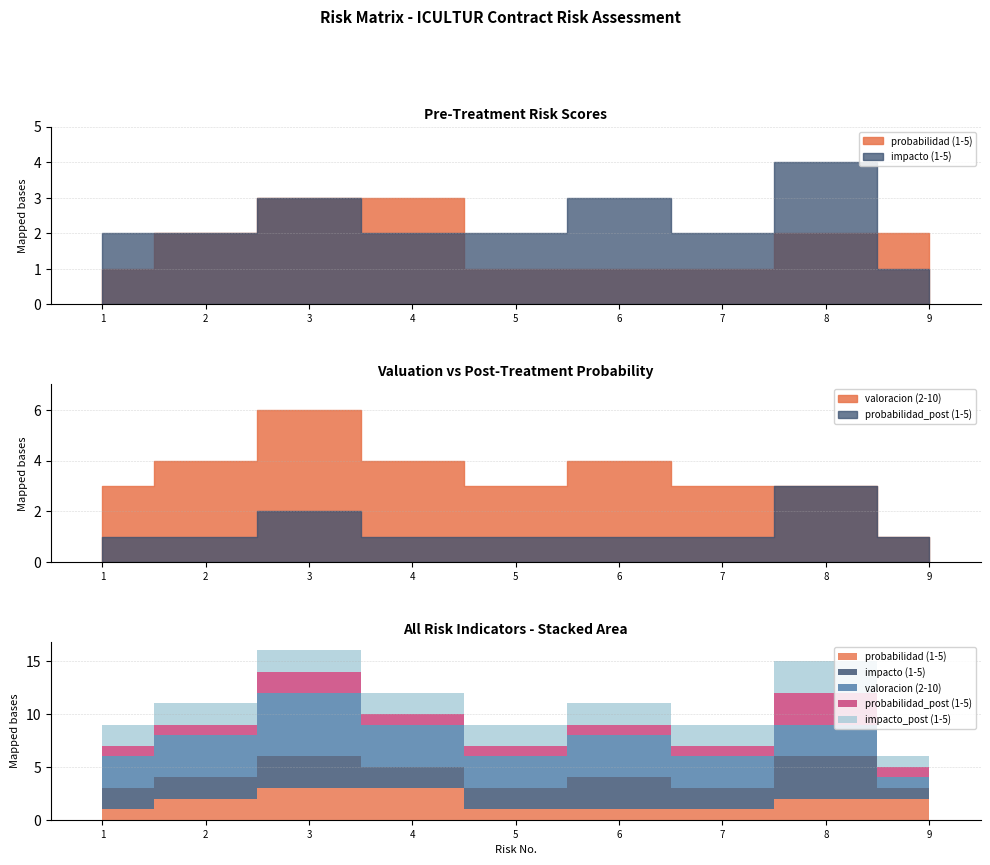

What are all the series names shown in the legend?

probabilidad (1-5), impacto (1-5), valoracion (2-10), probabilidad_post (1-5), impacto_post (1-5)